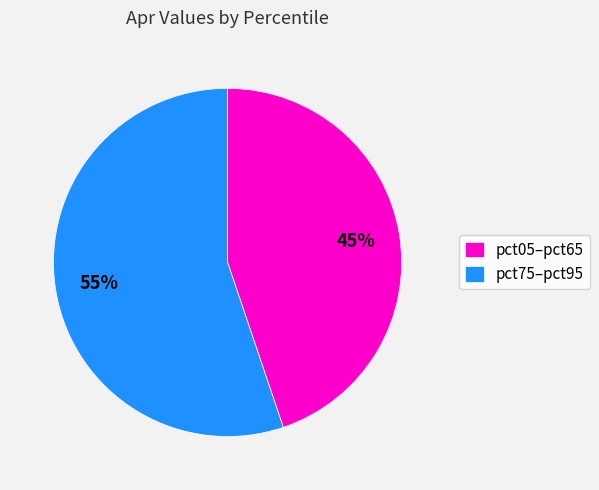

Which slice is the largest?

pct75–pct95